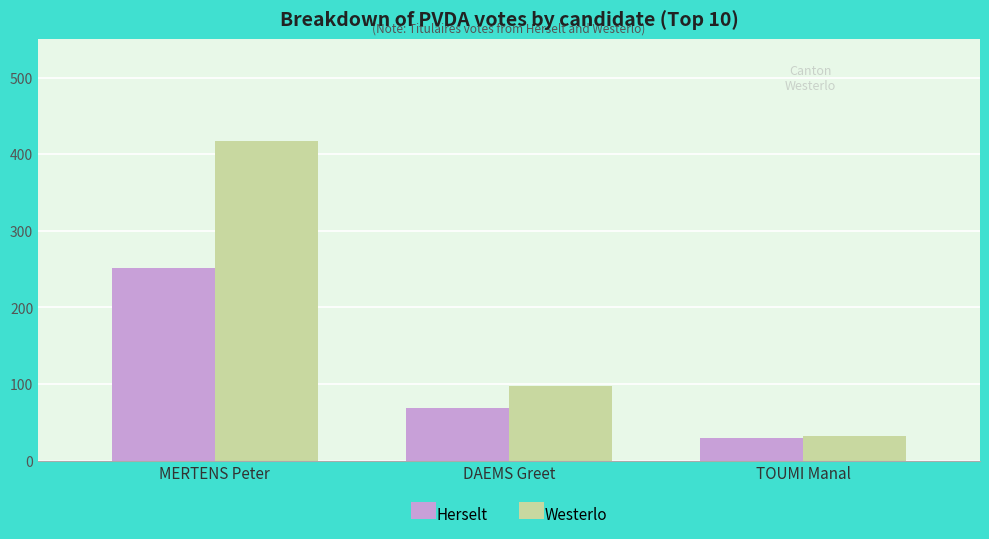

Between MERTENS Peter and TOUMI Manal, which series saw the biggest shift?

Westerlo